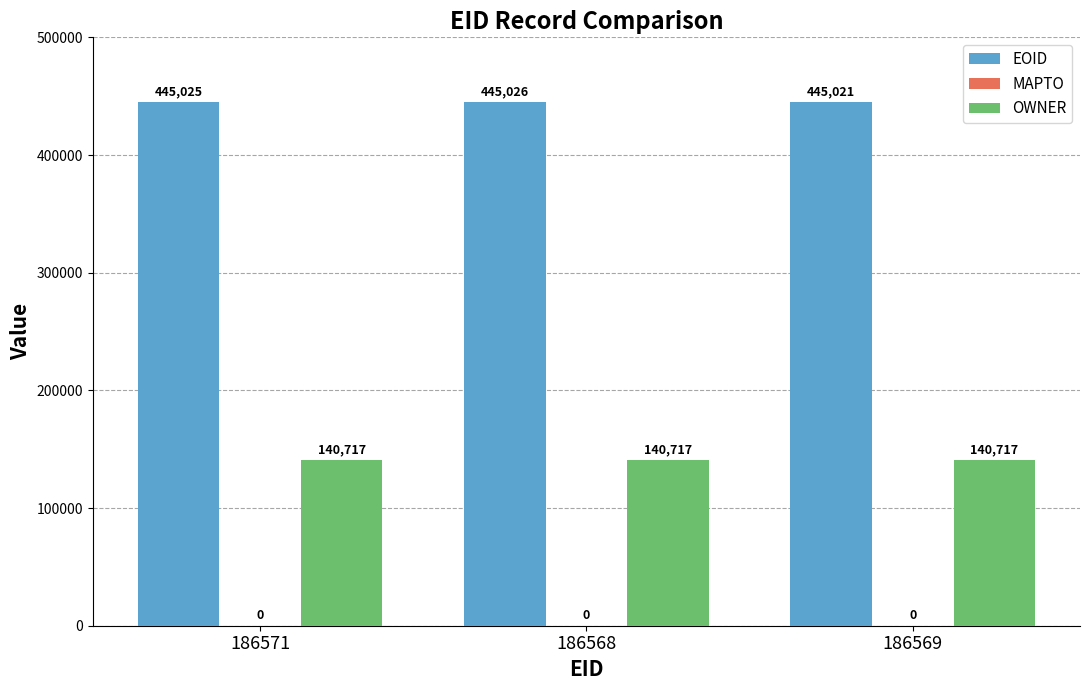

How many data points does each series have?

3